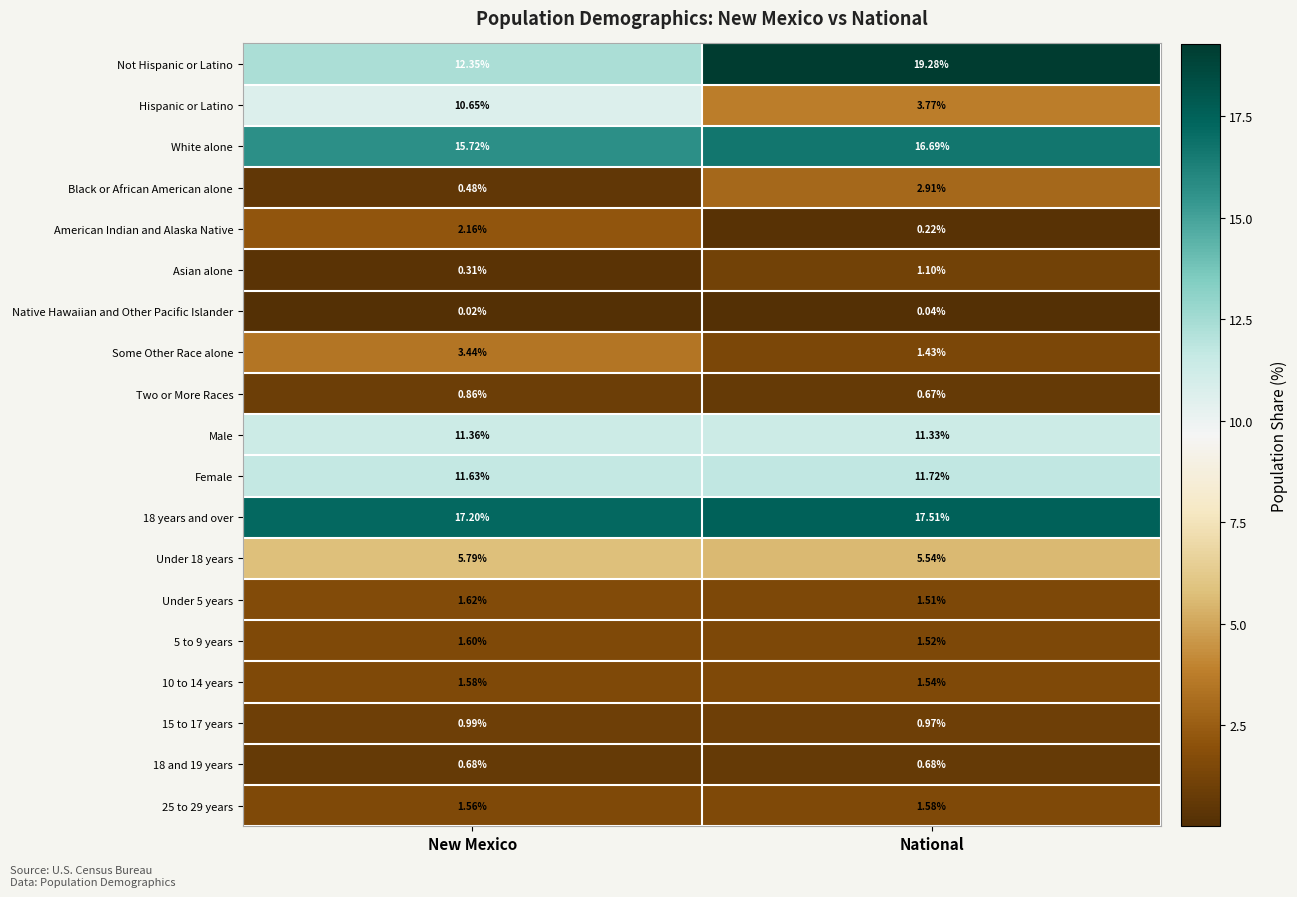

How many categories are shown in the chart?

2